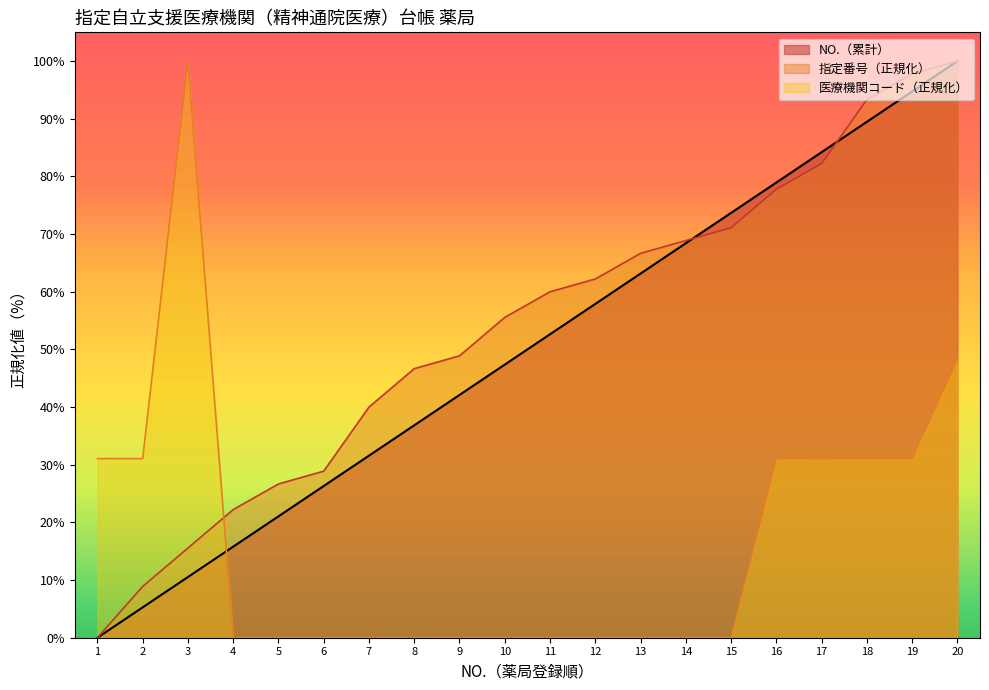

Between 6 and 19, which series saw the biggest shift?

指定番号（正規化）